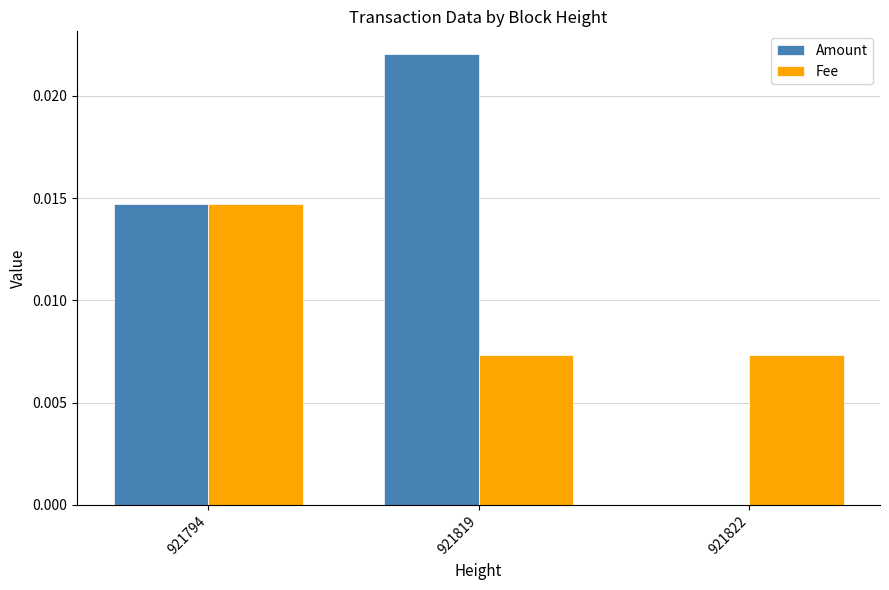

How many values in the Amount series exceed 0?

2